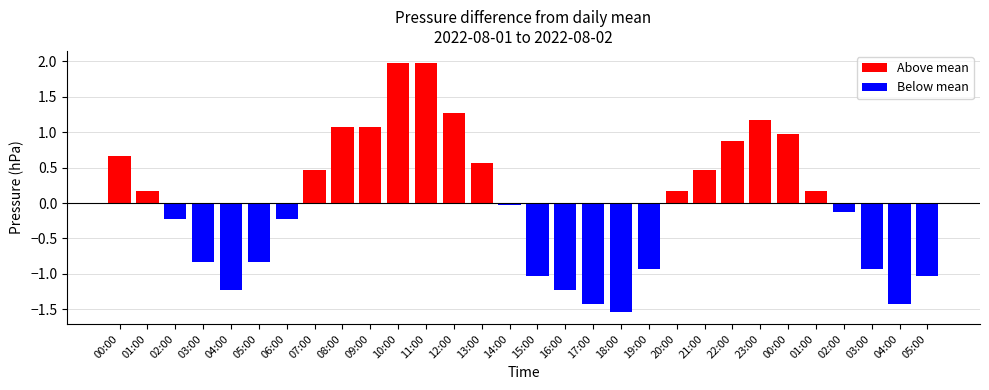

What is the maximum value for Above mean?

2.0